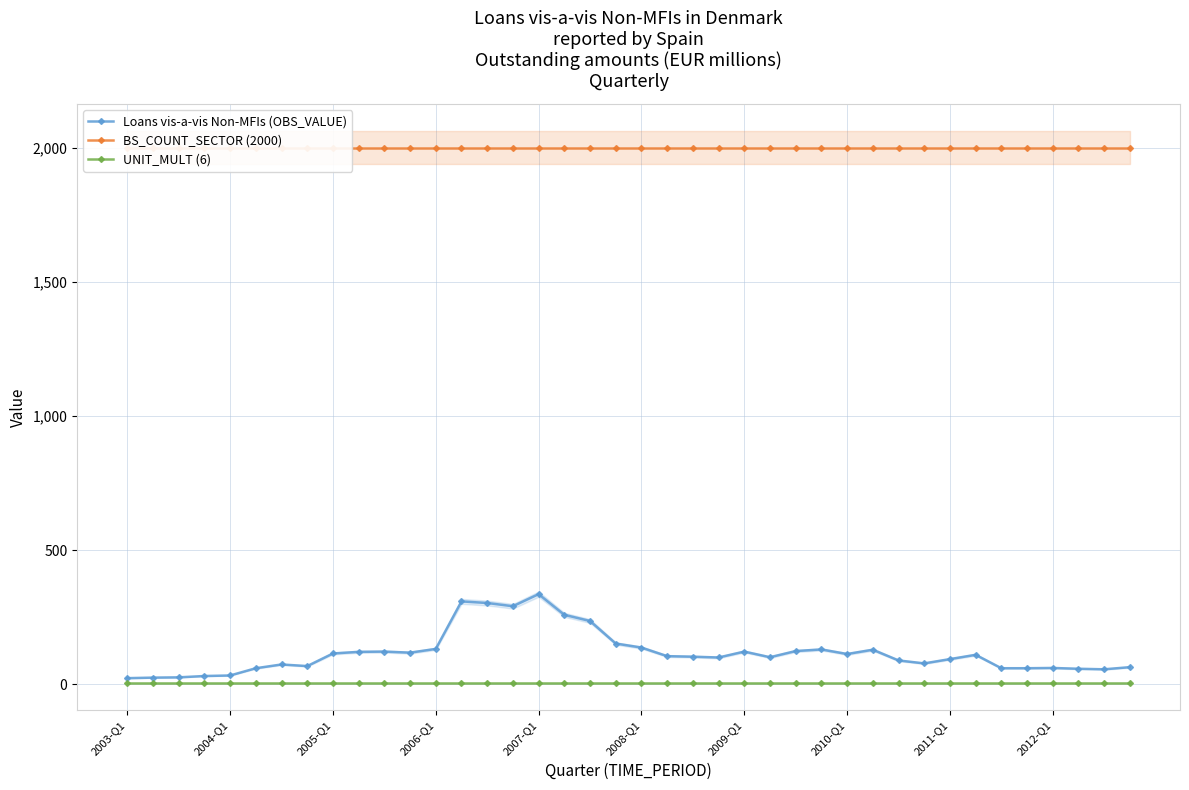

What value does the BS_COUNT_SECTOR (2000) series have at 2009-Q1?

2000